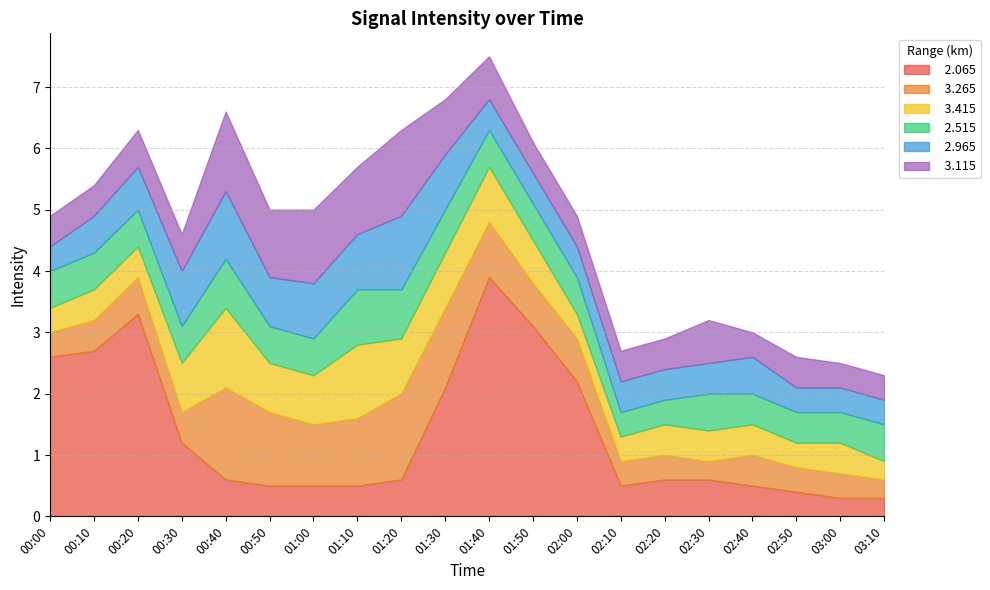

Which category has the highest value across all series?

01:40